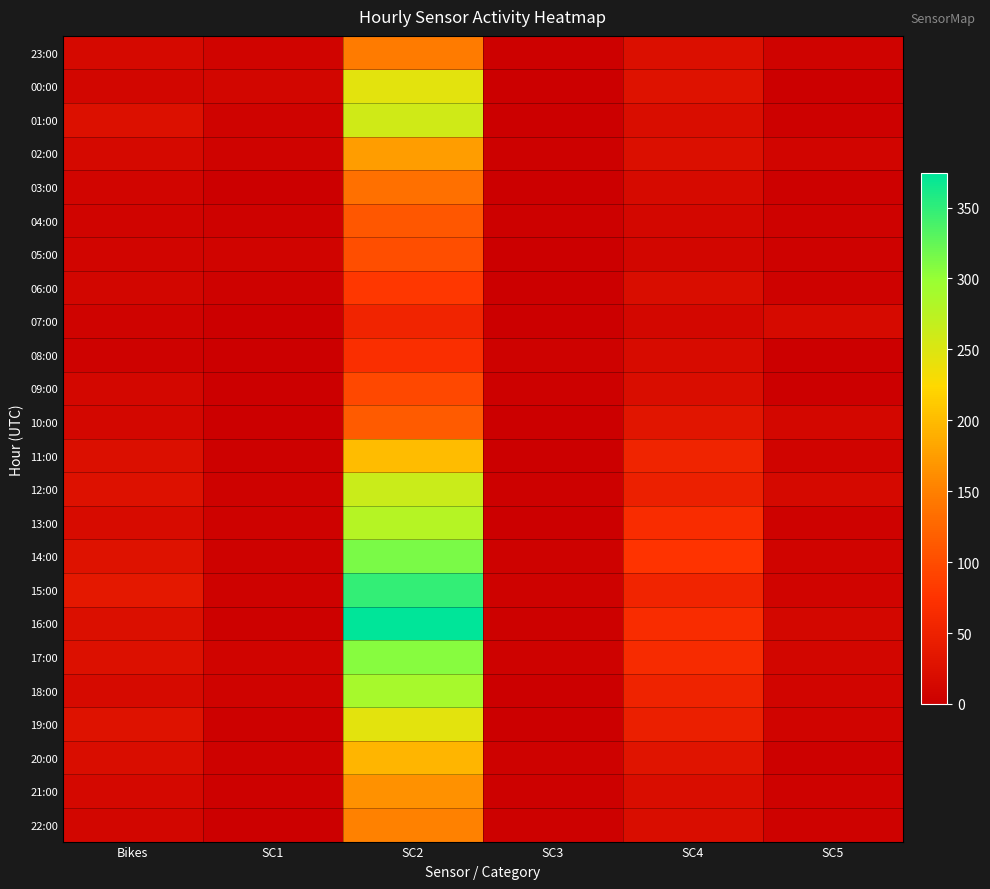

What is the difference between the highest and lowest values at SC3?

4